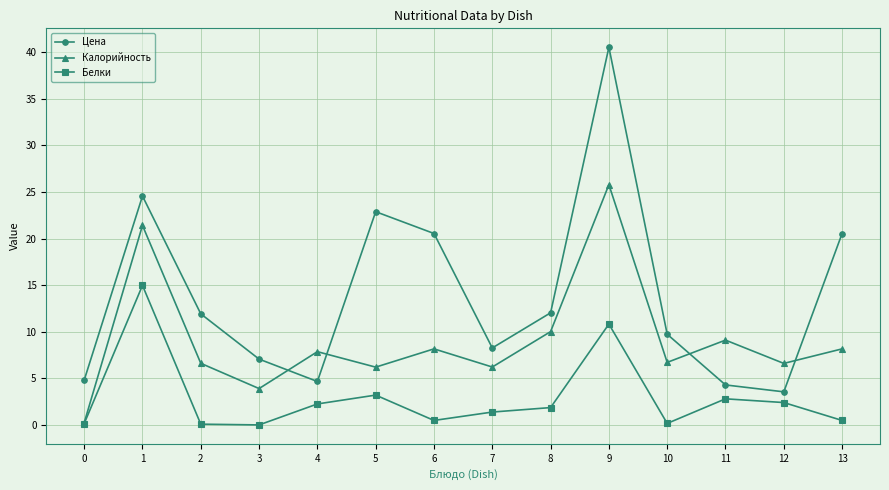

What is the average value of the Цена series?

14.0